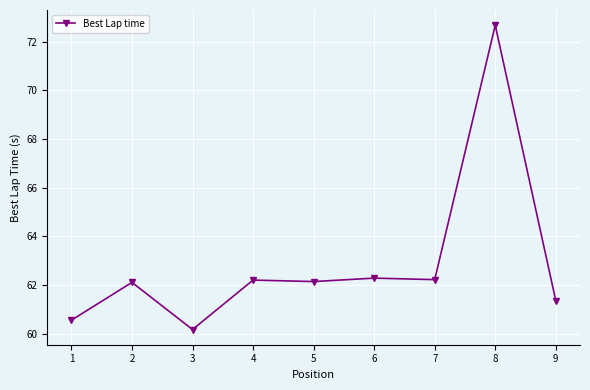

Between 2 and 1, which is larger?

2